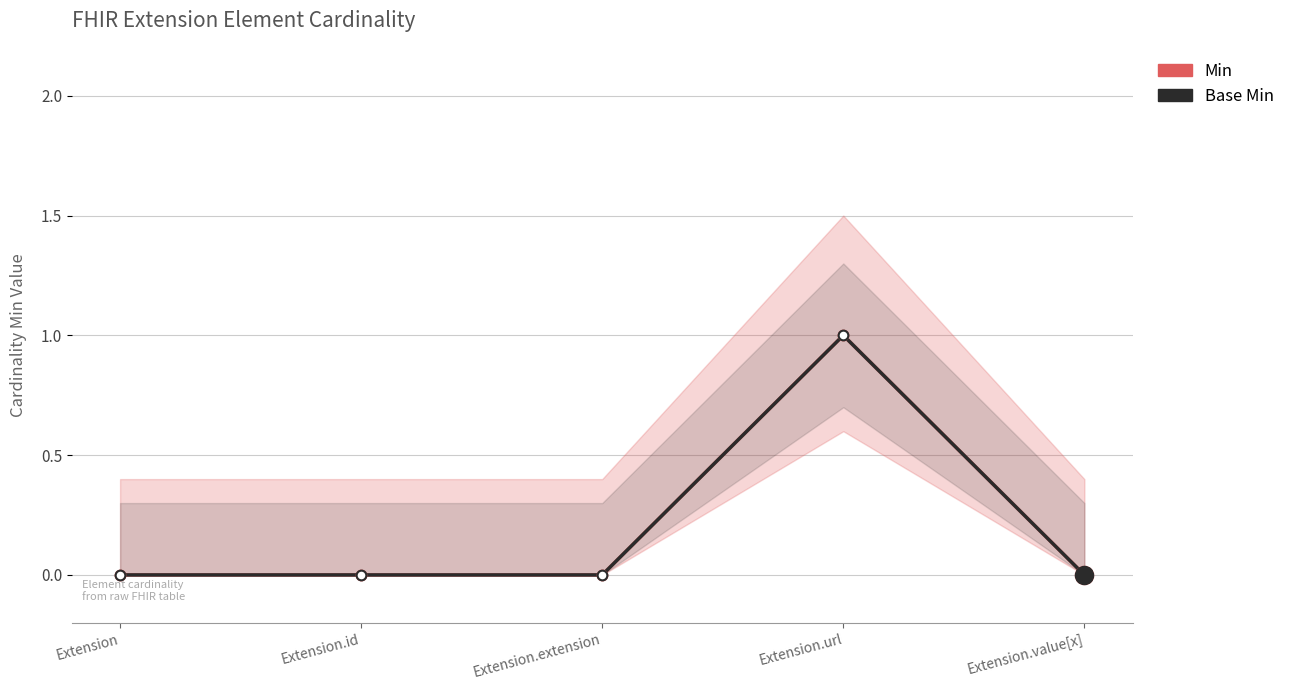

True or false: Base Min and Min intersect in this chart.

False